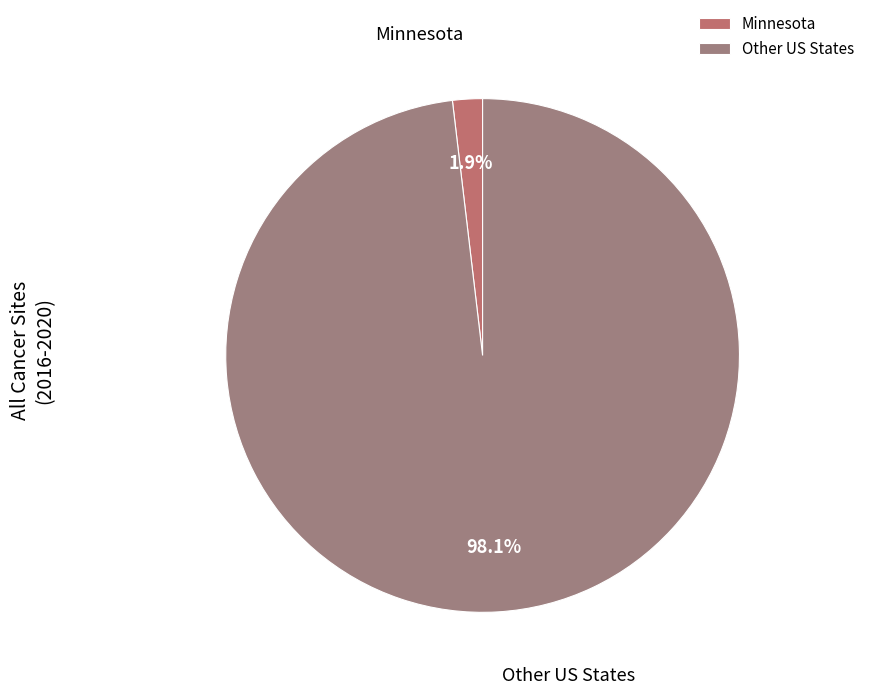

Is there a majority slice in this chart?

Yes